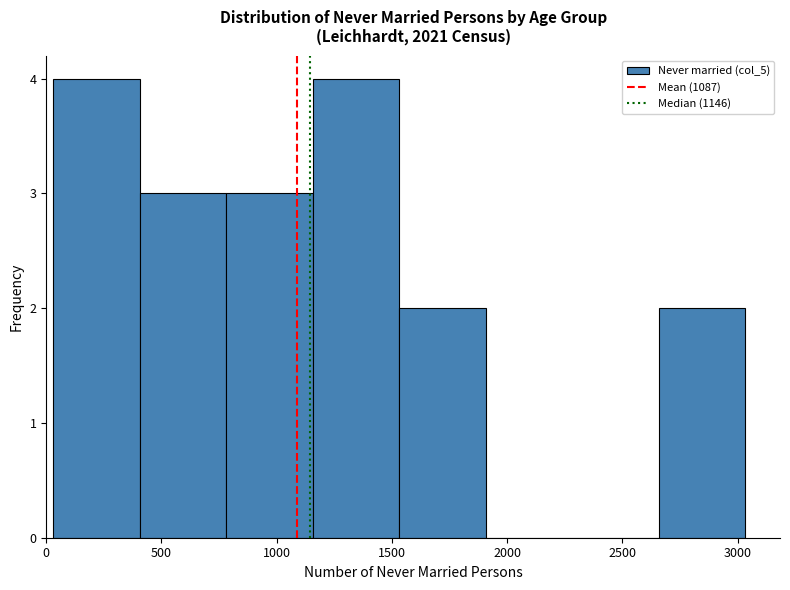

Reading left to right, transcribe this chart: for each bar, give the range it covers on the x-axis and its height. Neither the bar edges nor the heights are printed on the chart, so give them approximately, as read against the axes.

50 to 400: 4
400 to 800: 3
800 to 1150: 3
1150 to 1550: 4
1550 to 1900: 2
1900 to 2300: 0
2300 to 2650: 0
2650 to 3050: 2